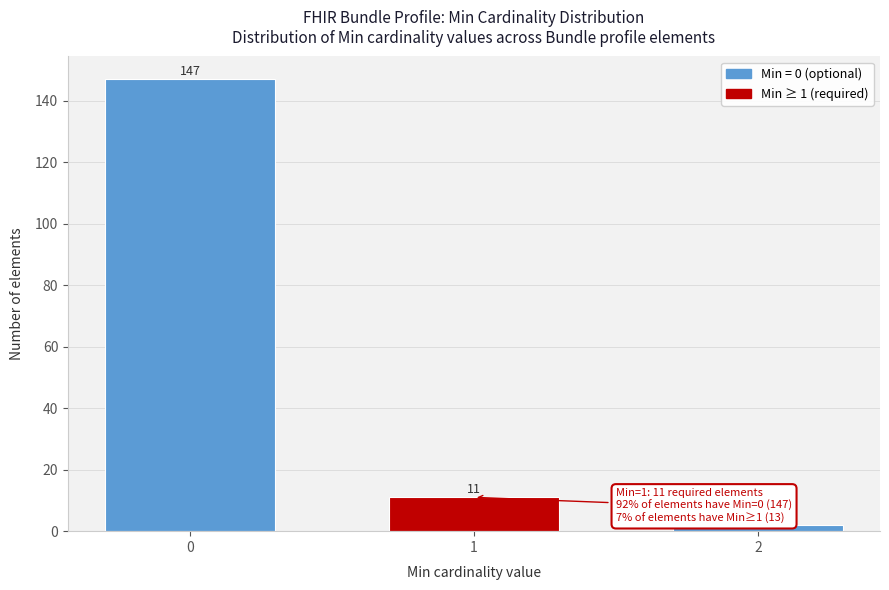

Reading left to right, list all the values displayed in this chart.

147	11	2